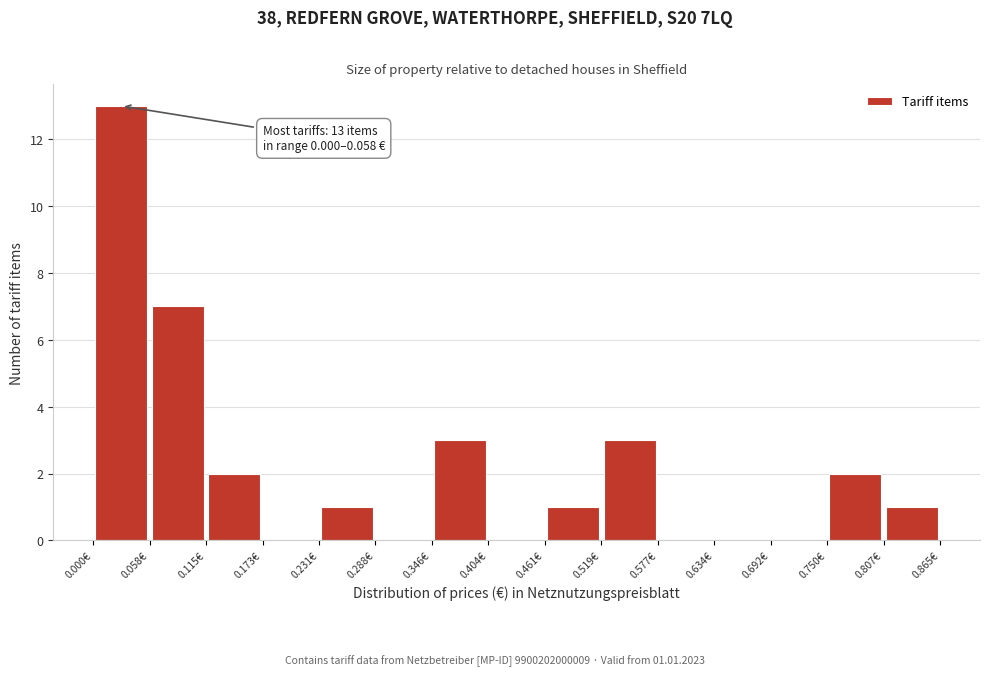

Over which range of the x-axis is the bar tallest?

0.00 to 0.06